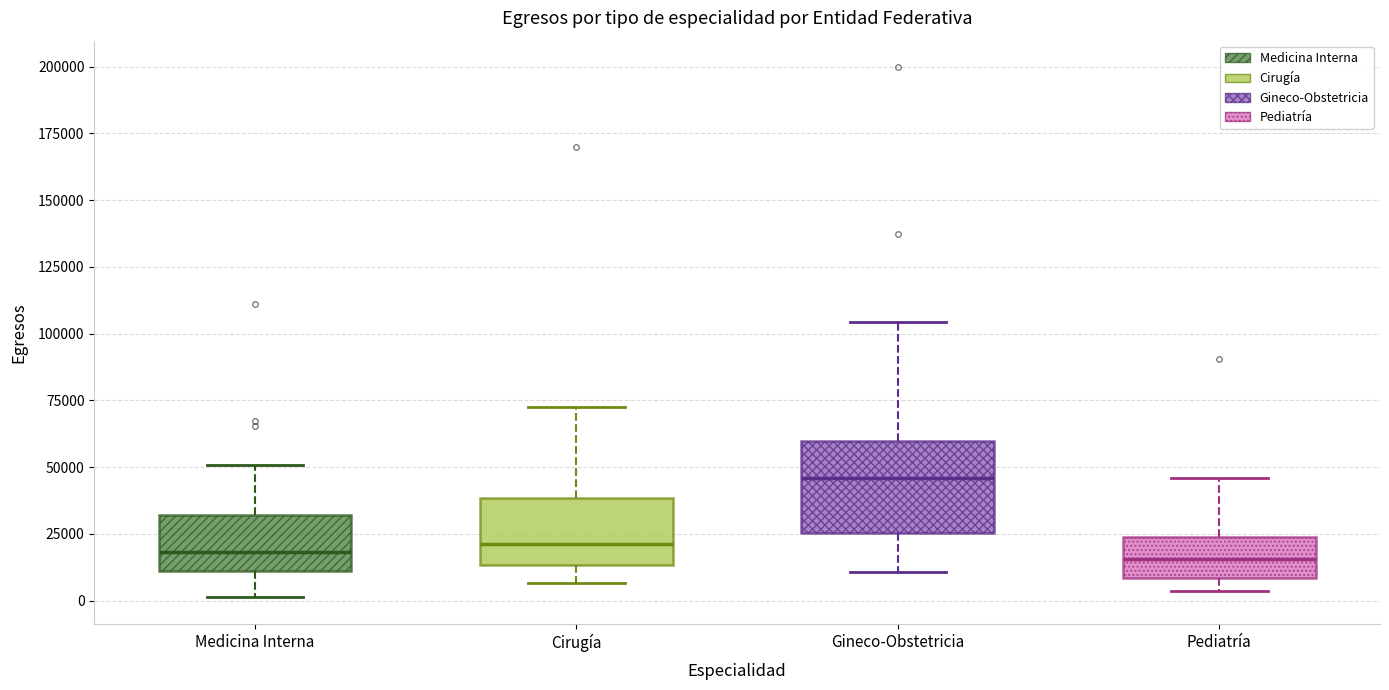

Reading left to right, read every box against the y-axis: the position of its median line, the range the box covers, and the ends of its whiskers. The values are not printed on the chart, so give them approximately, as read against the axis.

Medicina Interna: median 20000, box 10000 to 30000, whiskers 0 to 50000
Cirugía: median 20000, box 15000 to 40000, whiskers 5000 to 70000
Gineco-Obstetricia: median 45000, box 25000 to 60000, whiskers 10000 to 105000
Pediatría: median 15000, box 10000 to 25000, whiskers 5000 to 45000